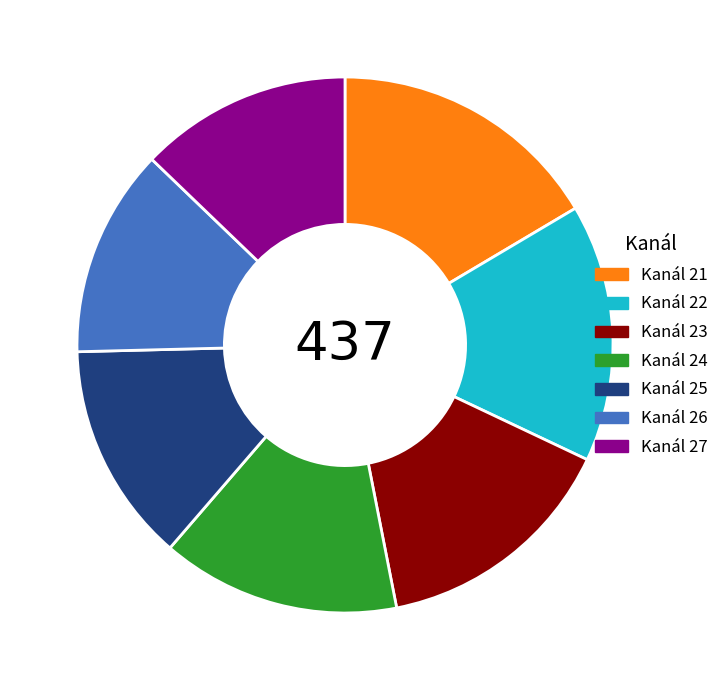

Is there a majority slice in this chart?

No